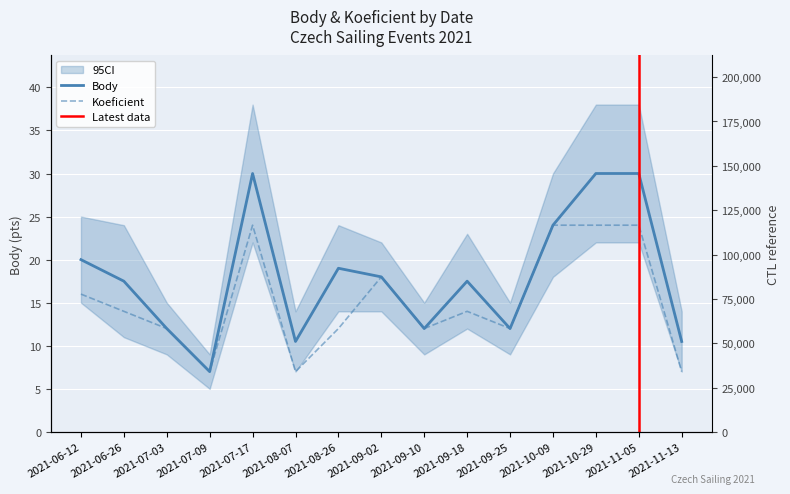

How many data points in Koeficient are above 14?

6